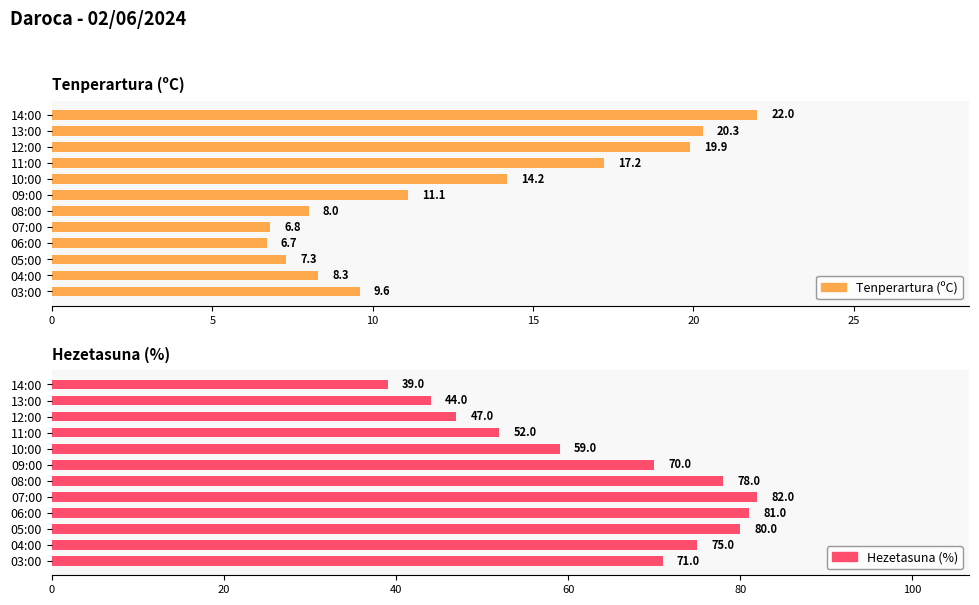

What is the smallest value displayed?

6.7